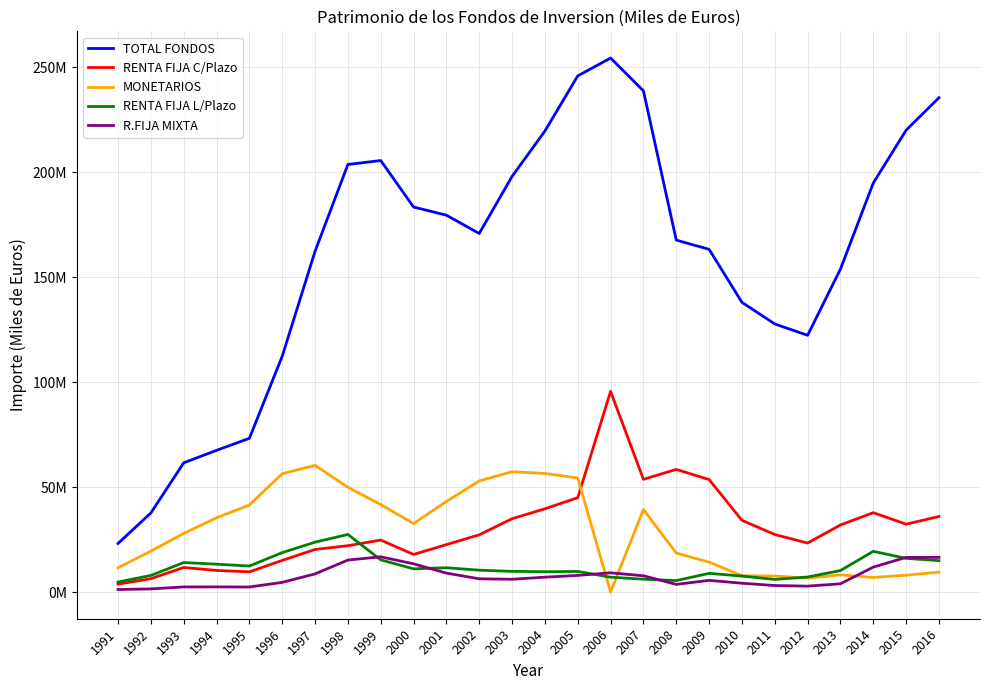

After their last crossing, which series has the higher values: MONETARIOS or R.FIJA MIXTA?

R.FIJA MIXTA